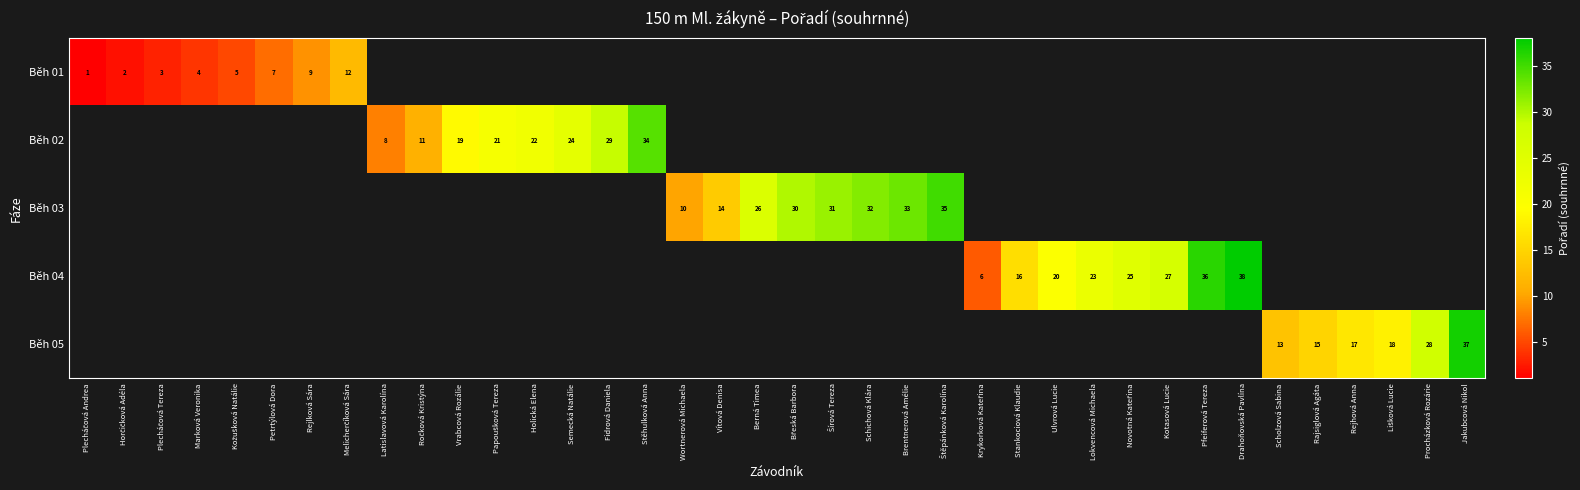

At Štěpánková Karolína, list the series in order from smallest to largest.

Běh 01, Běh 02, Běh 03, Běh 04, Běh 05